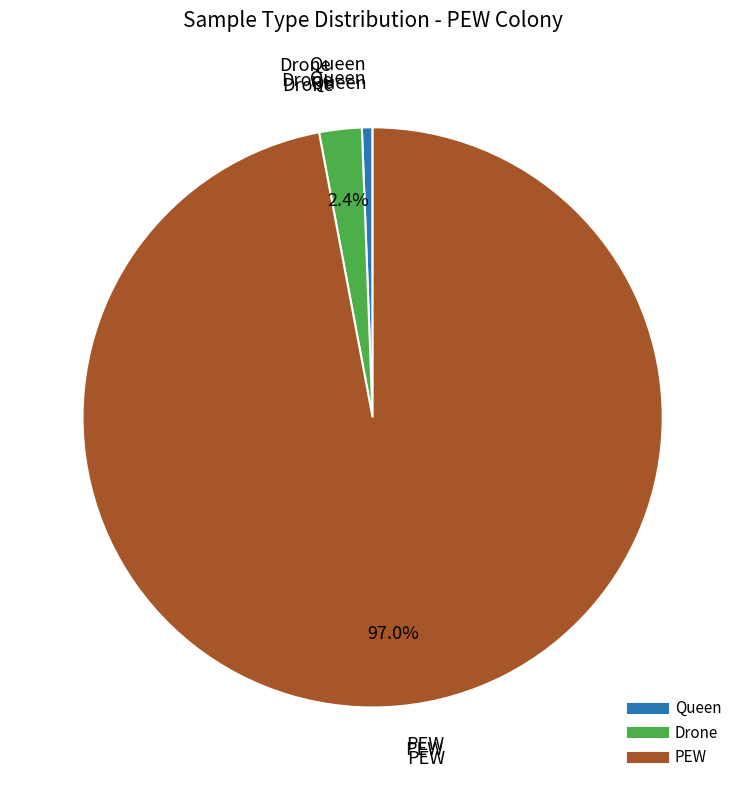

To the nearest percent, what percentage of the pie is Drone?

2%